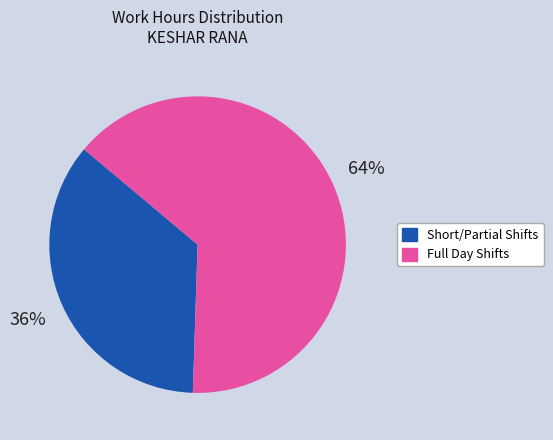

Is there a majority slice in this chart?

Yes